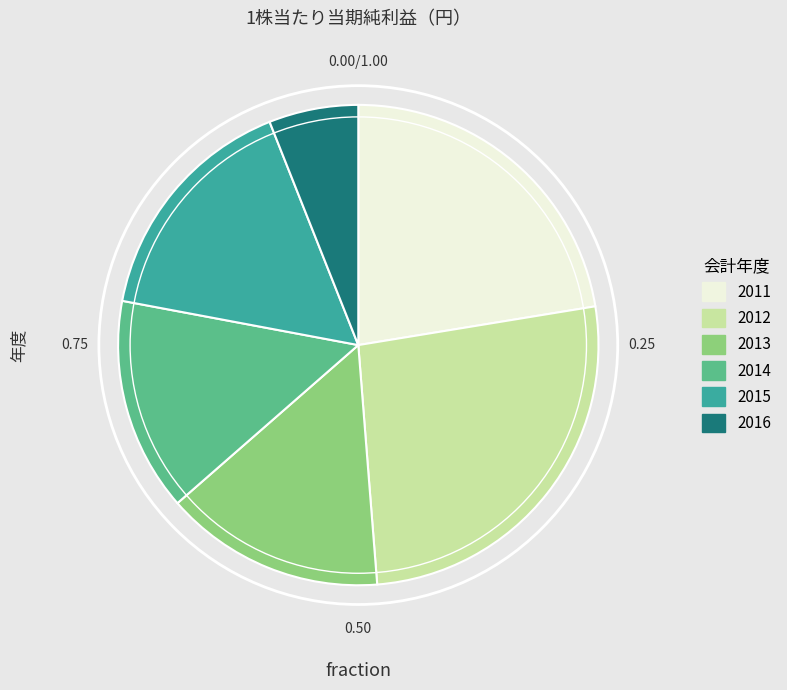

Do 2015 and 2013 together represent more than half of the pie?

No